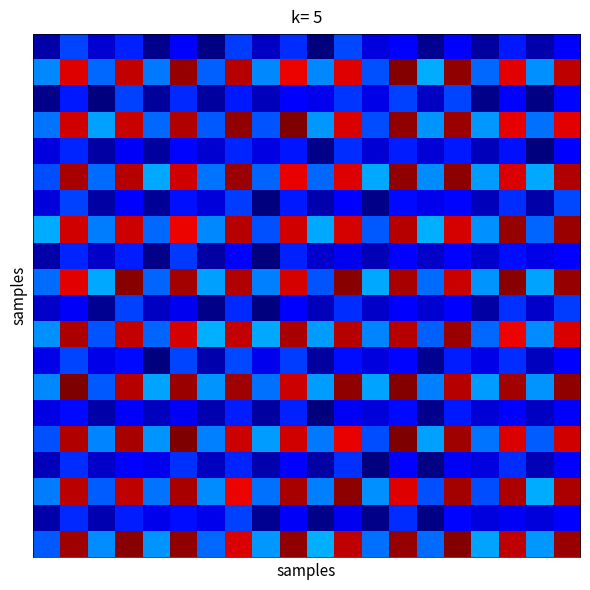

What is the greatest value displayed?

8.5